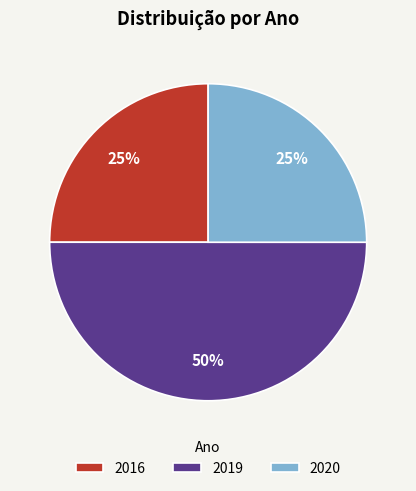

Which has a higher value, 2019 or 2016?

2019